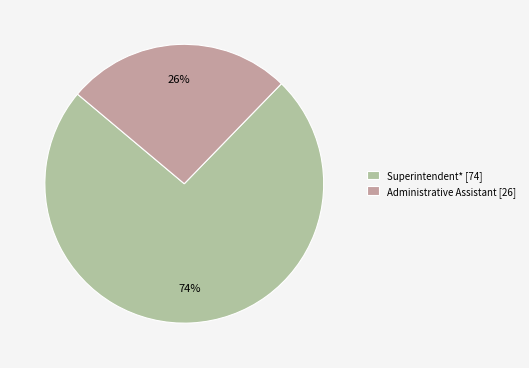

True or false: Superintendent* accounts for 74% of the total.

True